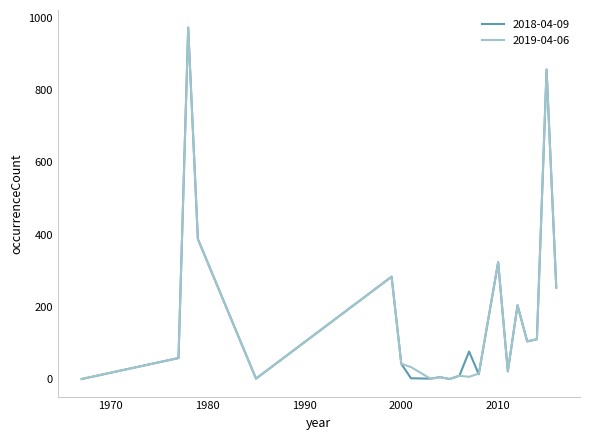

Does the chart display data point markers on the line(s)?

No